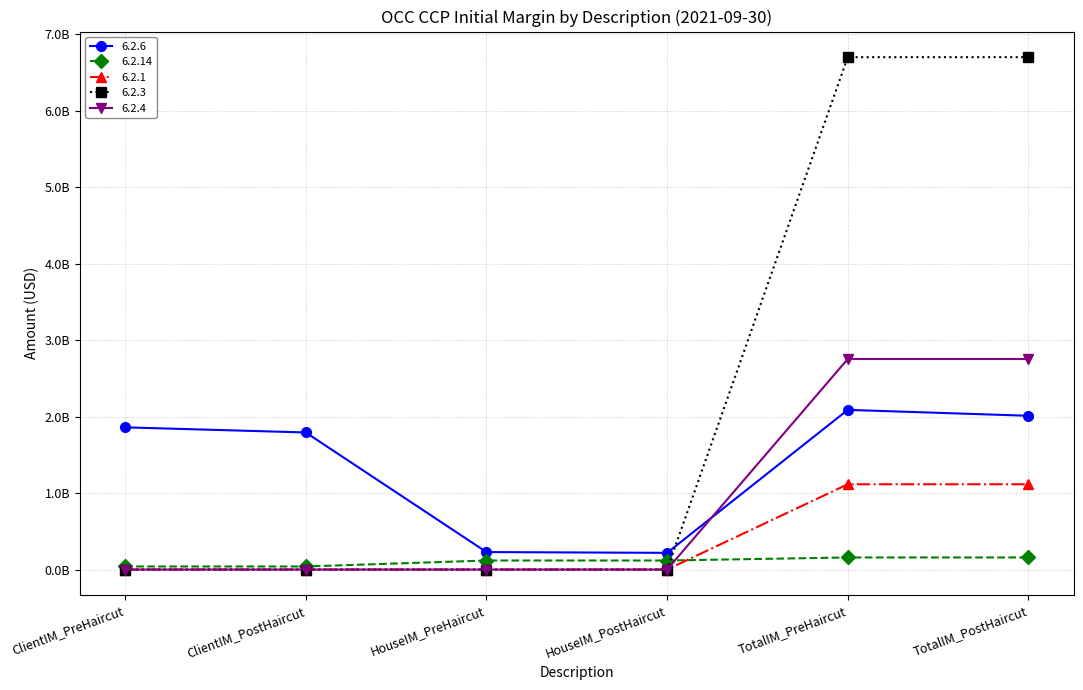

What are all the series names shown in the legend?

6.2.6, 6.2.14, 6.2.1, 6.2.3, 6.2.4